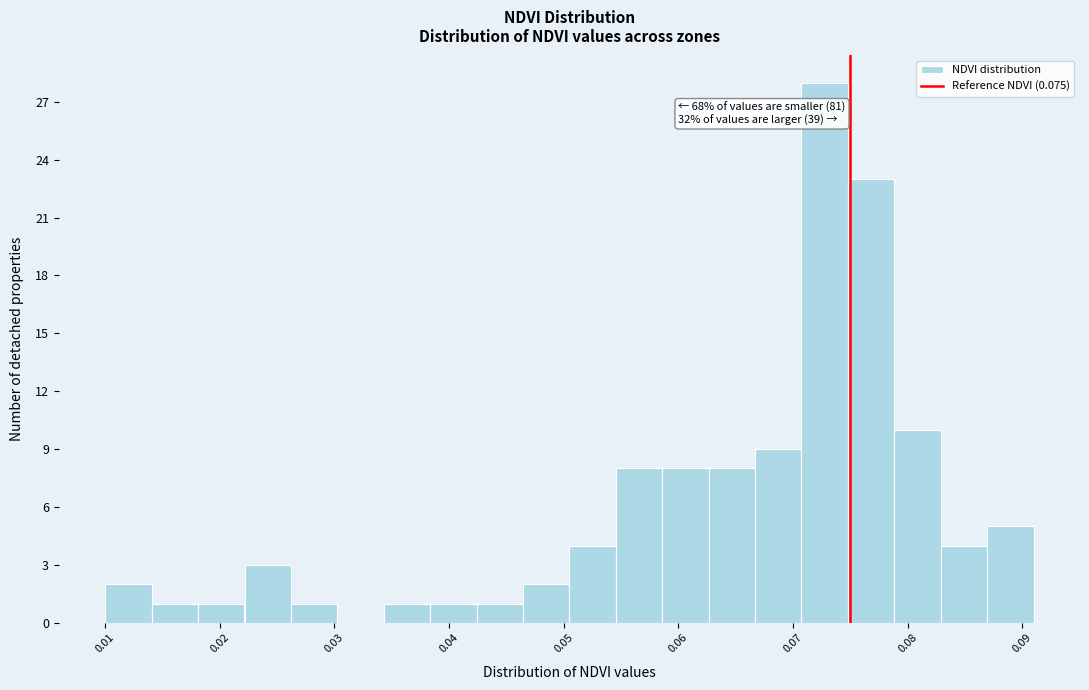

Which range on the x-axis has the tallest bar?

0.071 to 0.075